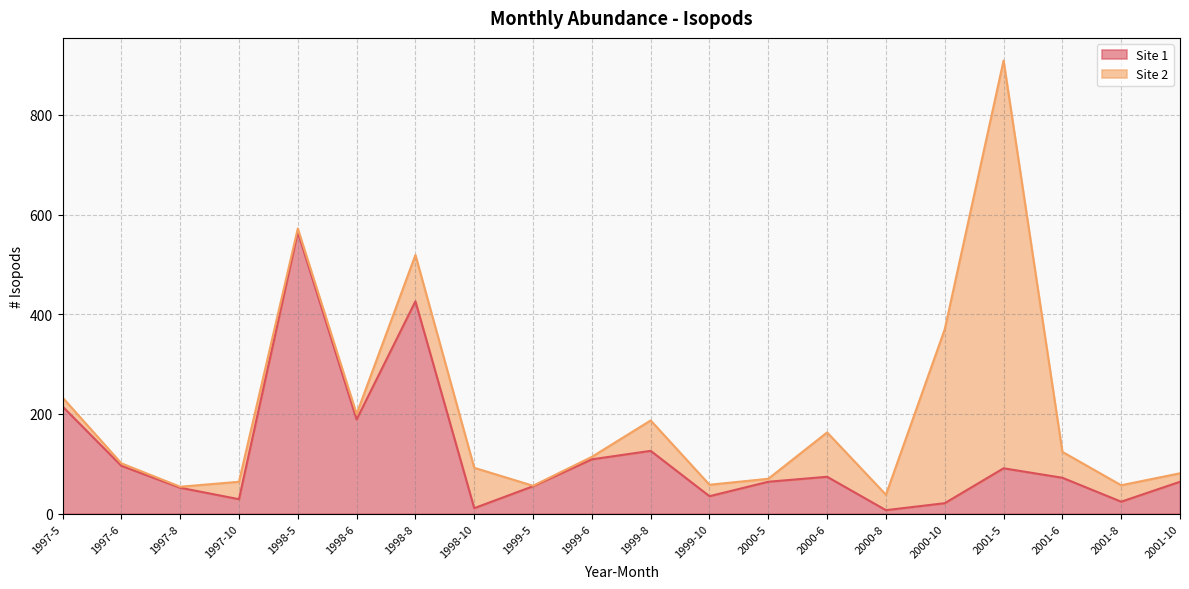

True or false: there are more than 2 points higher than both neighbors.

True